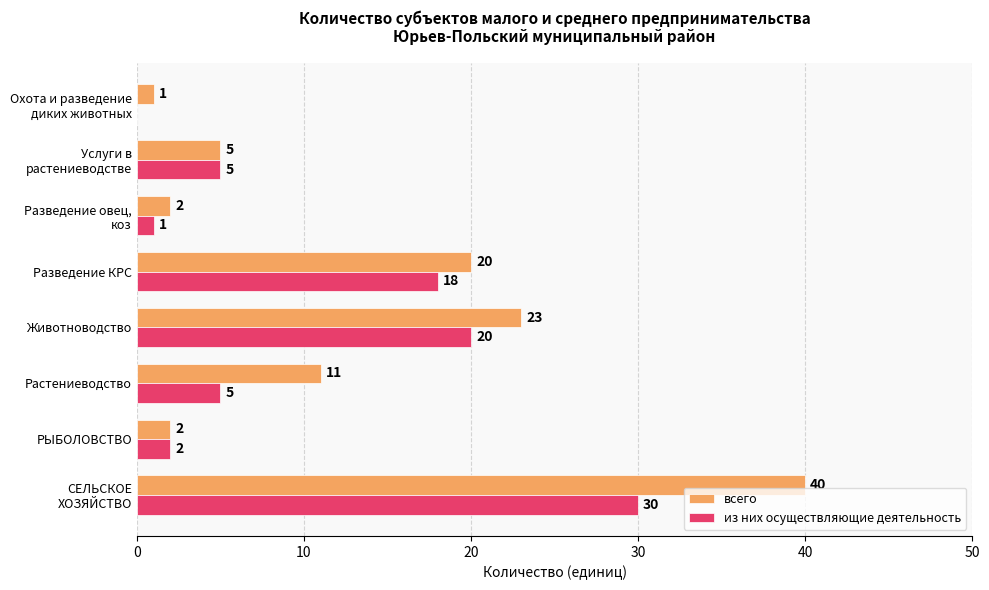

What is the highest value of the из них осуществляющие деятельность series?

30